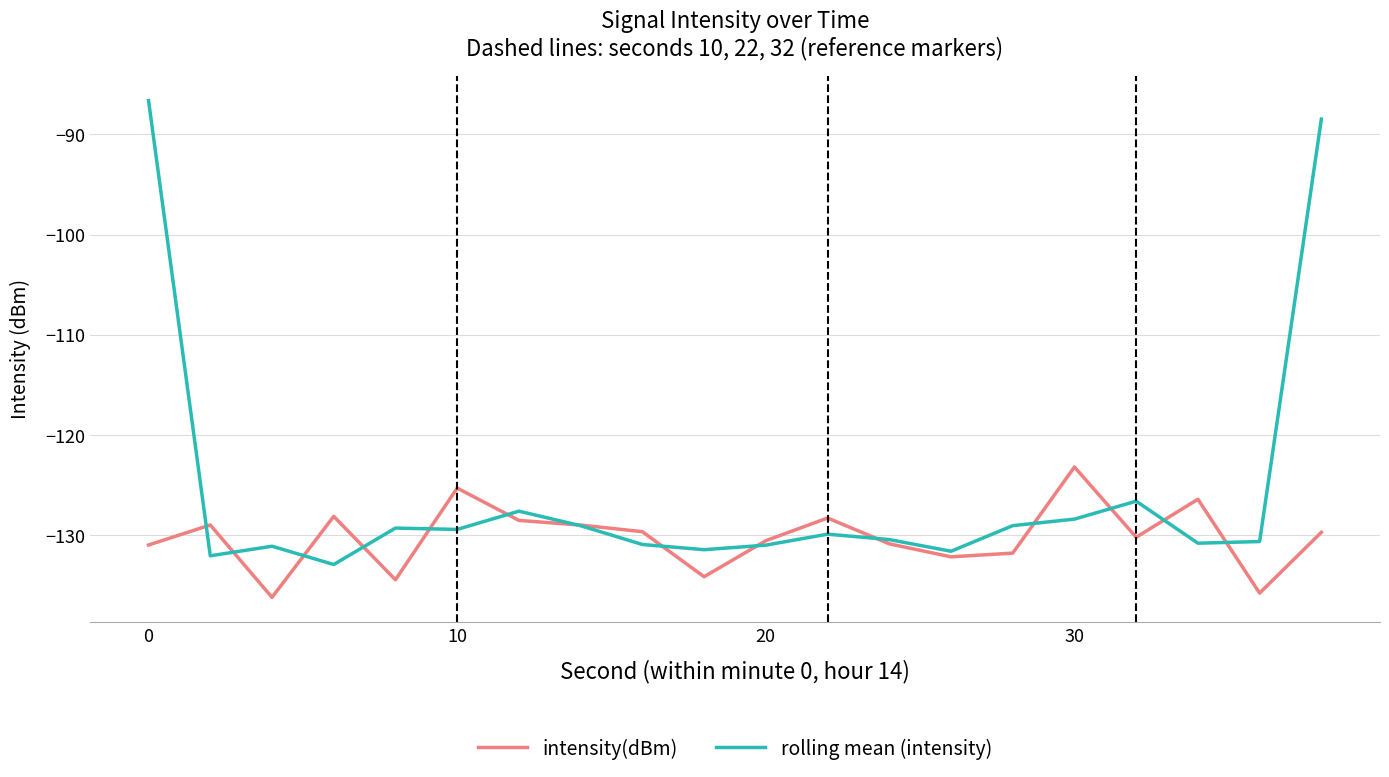

Which series has the largest total across all categories?

rolling mean (intensity)